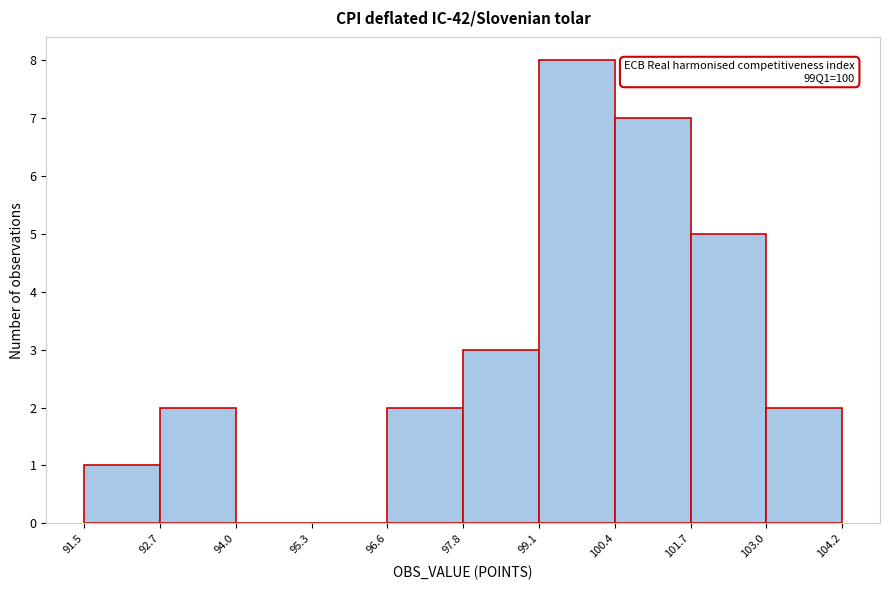

Which range on the x-axis has the tallest bar?

99.1 to 100.4